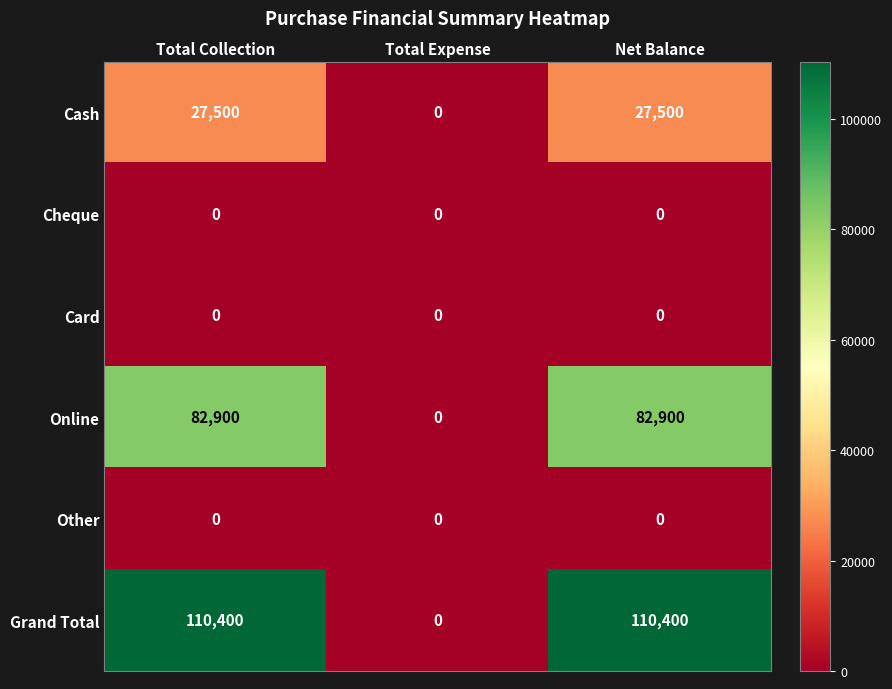

Reading left to right, what are all the values shown in this chart?

Cash: Total Collection=27500	Total Expense=0	Net Balance=27500
Cheque: Total Collection=0	Total Expense=0	Net Balance=0
Card: Total Collection=0	Total Expense=0	Net Balance=0
Online: Total Collection=82900	Total Expense=0	Net Balance=82900
Other: Total Collection=0	Total Expense=0	Net Balance=0
Grand Total: Total Collection=110400	Total Expense=0	Net Balance=110400